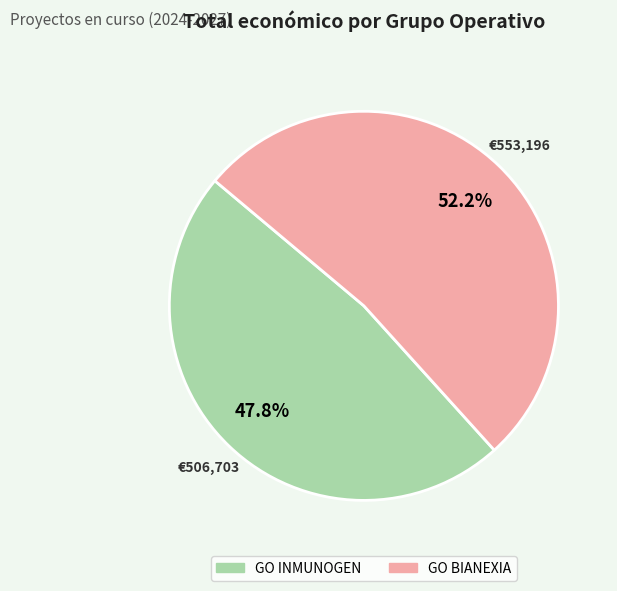

What is the largest slice in the pie chart?

GO BIANEXIA